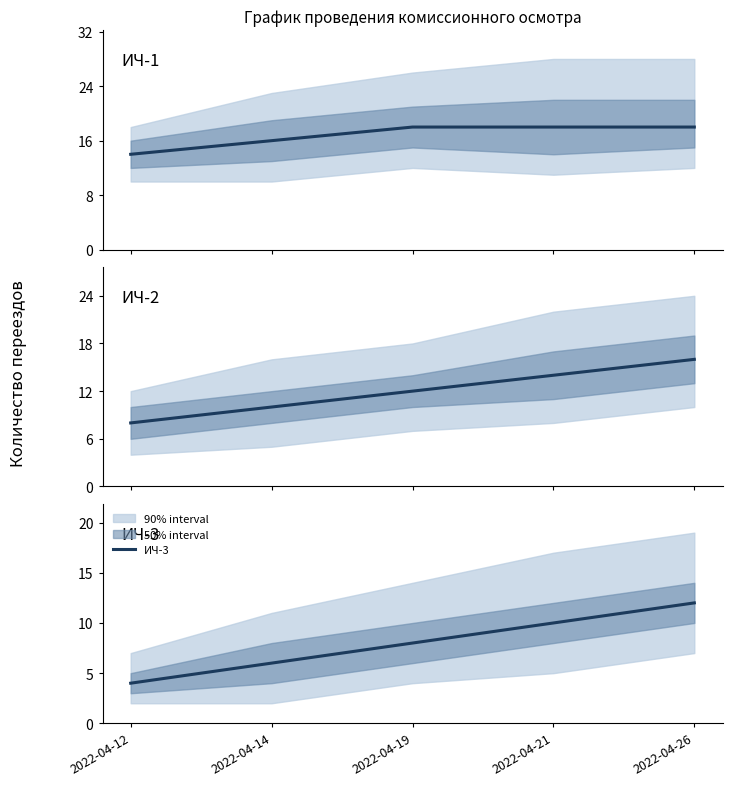

The value of ИЧ-2 at 2022-04-26 is 16. True or false?

True